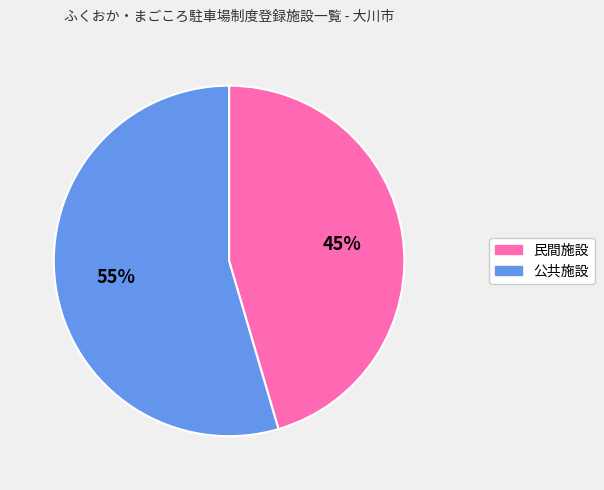

True or false: 公共施設 accounts for 60% of the total.

False